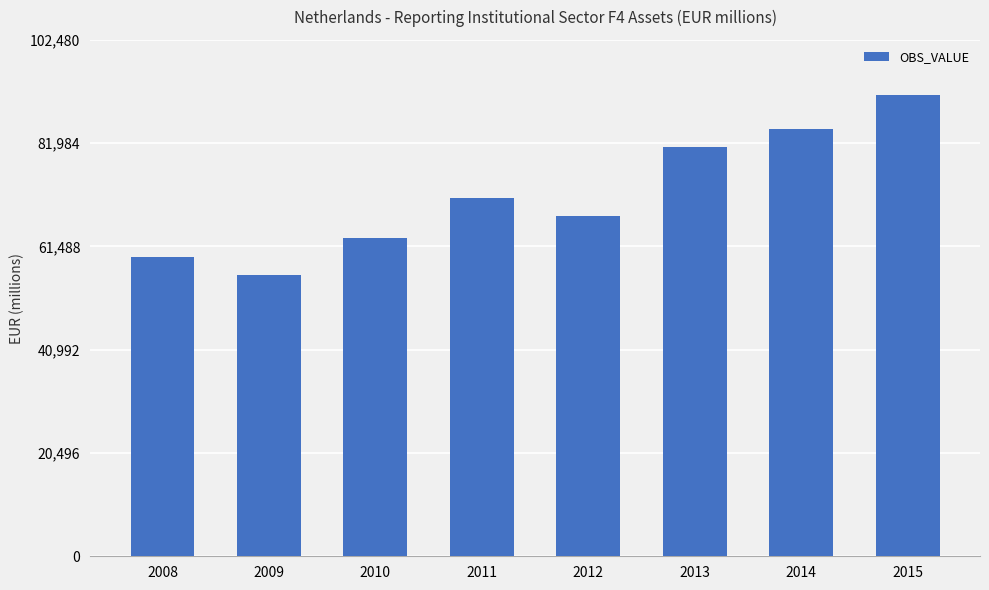

What is the difference between the maximum and minimum values?

35759